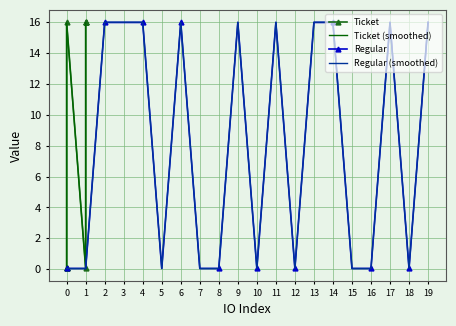

Where is the first local maximum for Regular (smoothed)?

6